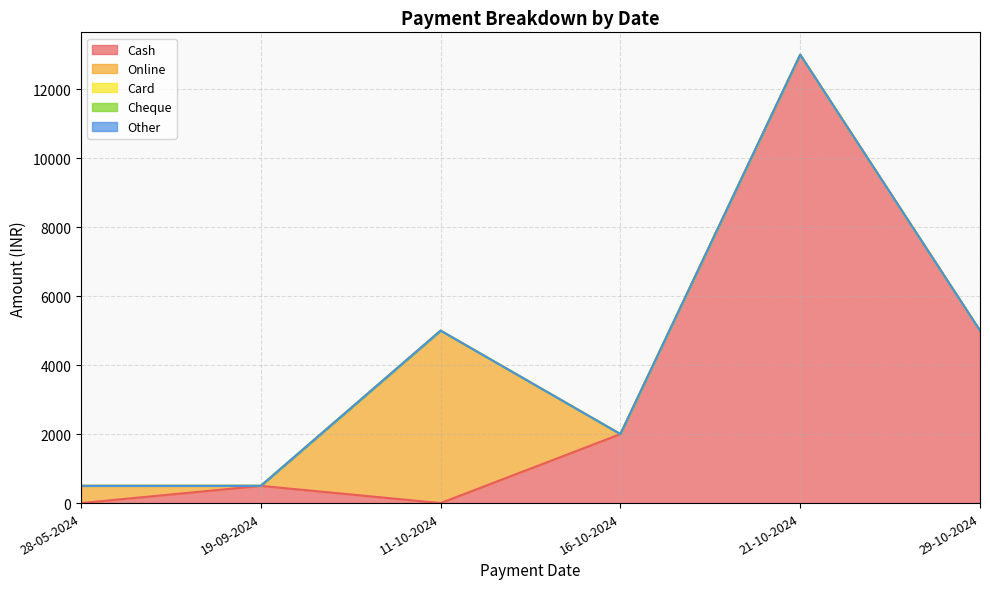

Rank the series by their maximum value, from lowest to highest.

Card, Cheque, Other, Online, Cash